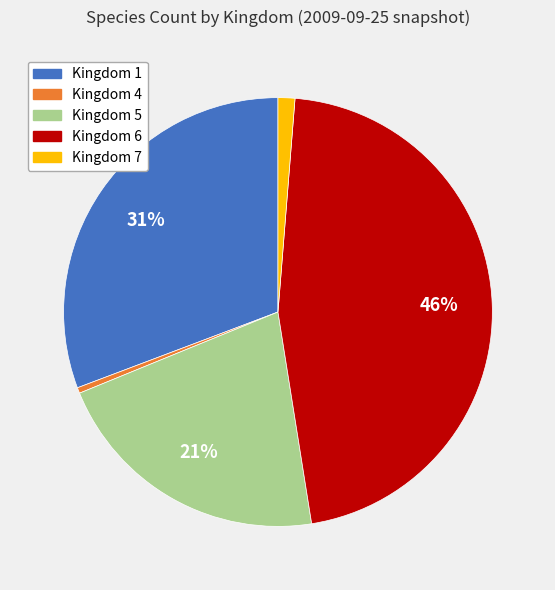

True or false: Kingdom 5 accounts for 21% of the total.

True